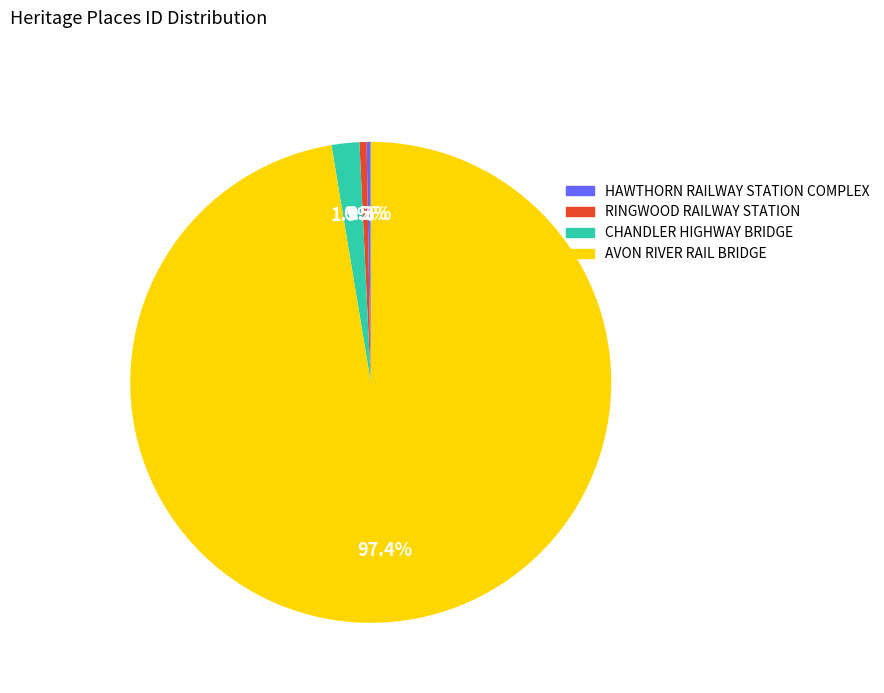

Between AVON RIVER RAIL BRIDGE and HAWTHORN RAILWAY STATION COMPLEX, which is larger?

AVON RIVER RAIL BRIDGE